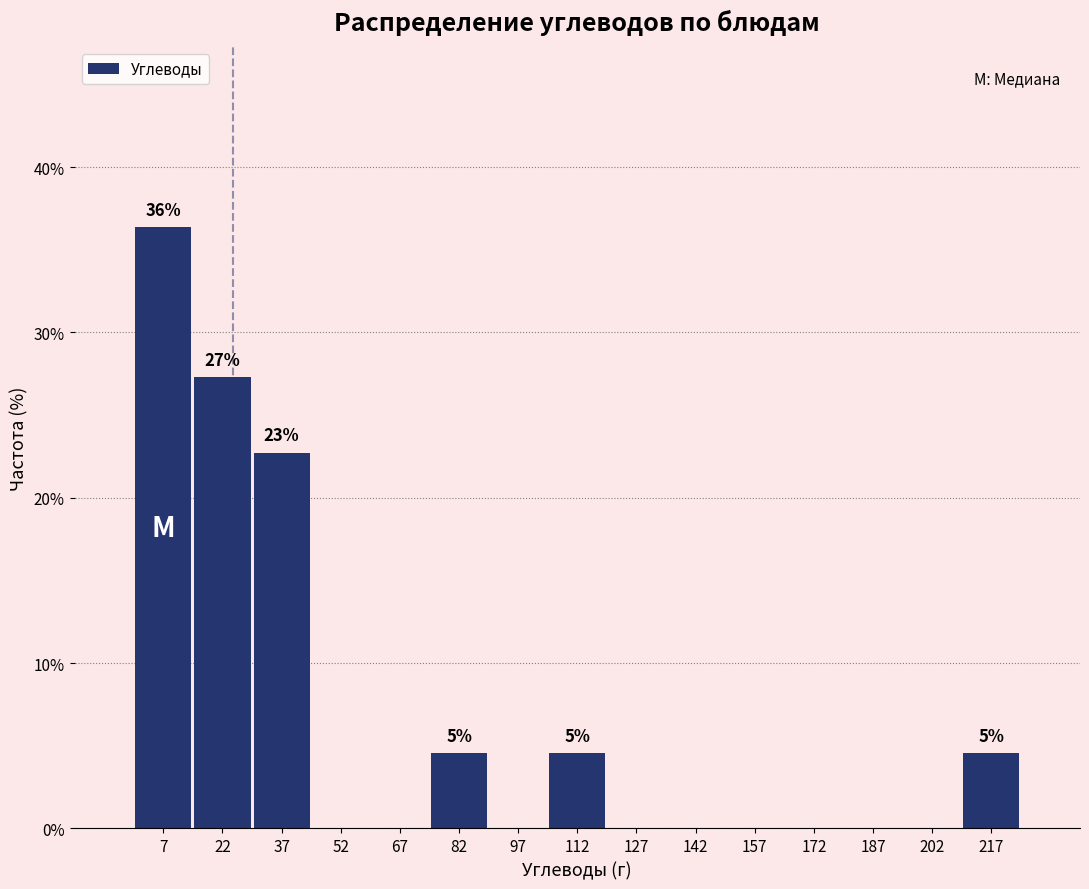

Which range on the x-axis has the tallest bar?

0 to 15